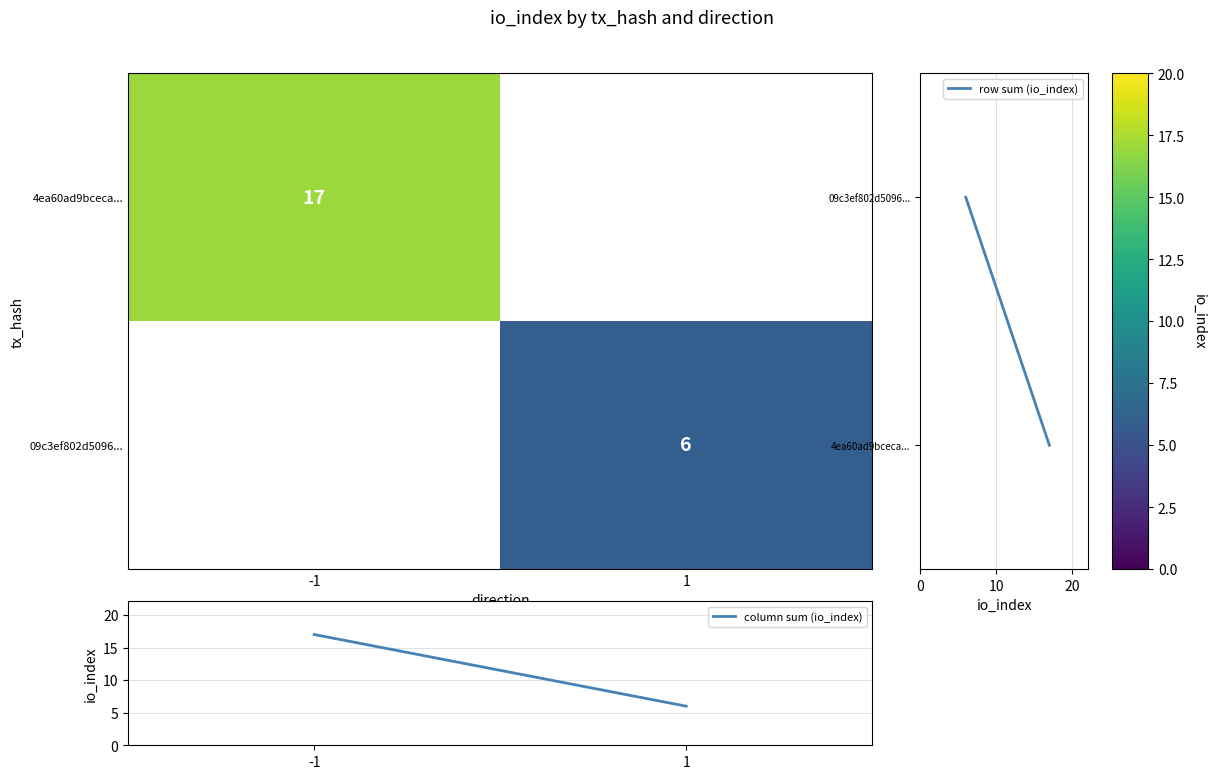

Which label corresponds to the largest value in the chart?

-1